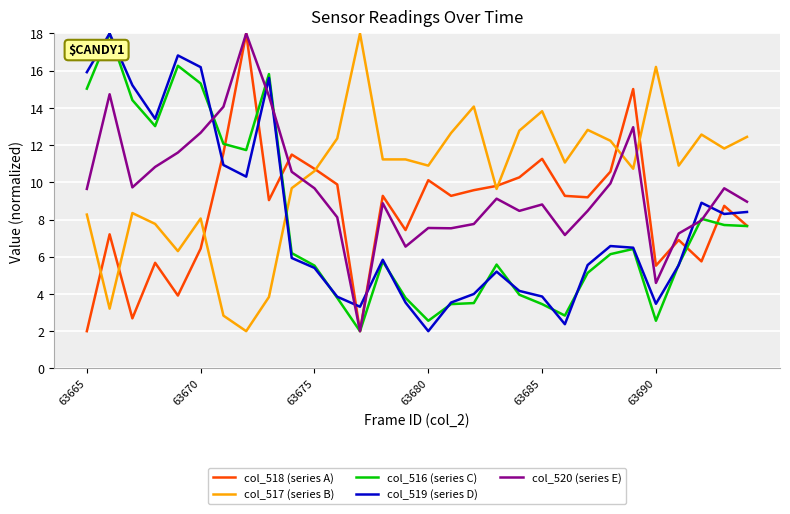

Count the number of data series in this chart.

5